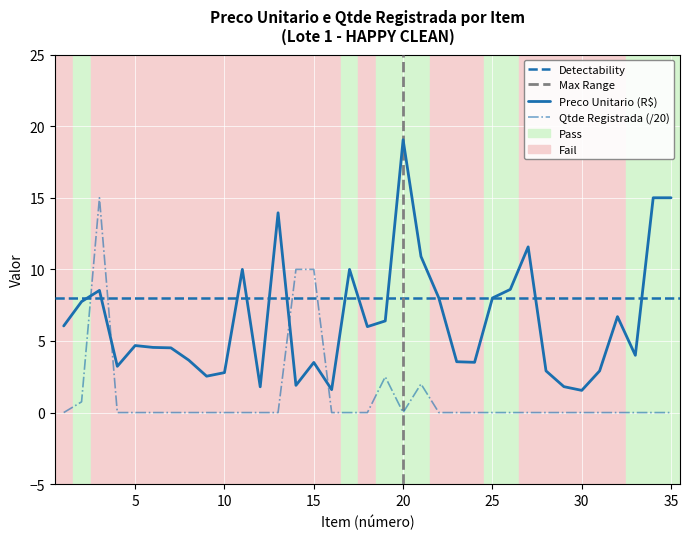

Reading right to left, extract all data points from this chart.

Preco Unitario: 15.0	15.0	4.0	6.7	2.9	1.6	1.8	2.9	11.6	8.6	8.0	3.5	3.5	8.0	10.9	19.1	6.4	6.0	10.0	1.6	3.5	1.9	13.9	1.8	10.0	2.8	2.5	3.7	4.5	4.5	4.7	3.2	8.5	7.8	6.0
Qtde Registrada: 0.0	0.0	0.0	0.0	0.0	0.0	0.0	0.0	0.0	0.0	0.0	0.0	0.0	0.0	2.0	0.0	2.5	0.0	0.0	0.0	10.0	10.0	0.0	0.0	0.0	0.0	0.0	0.0	0.0	0.0	0.0	0.0	15.0	0.8	0.0